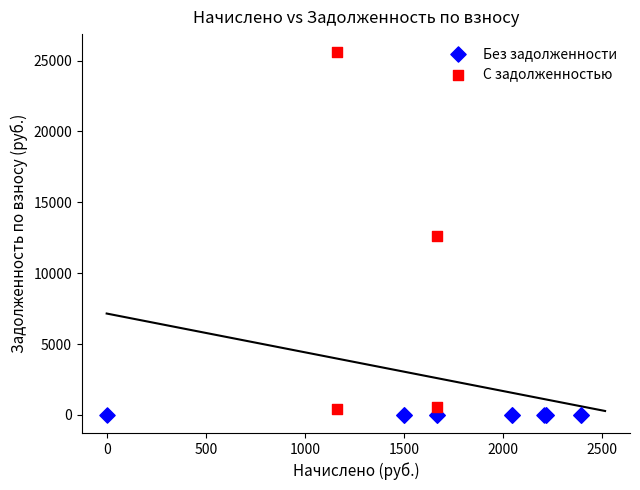

Which series contains the lowest Y value?

Без задолженности